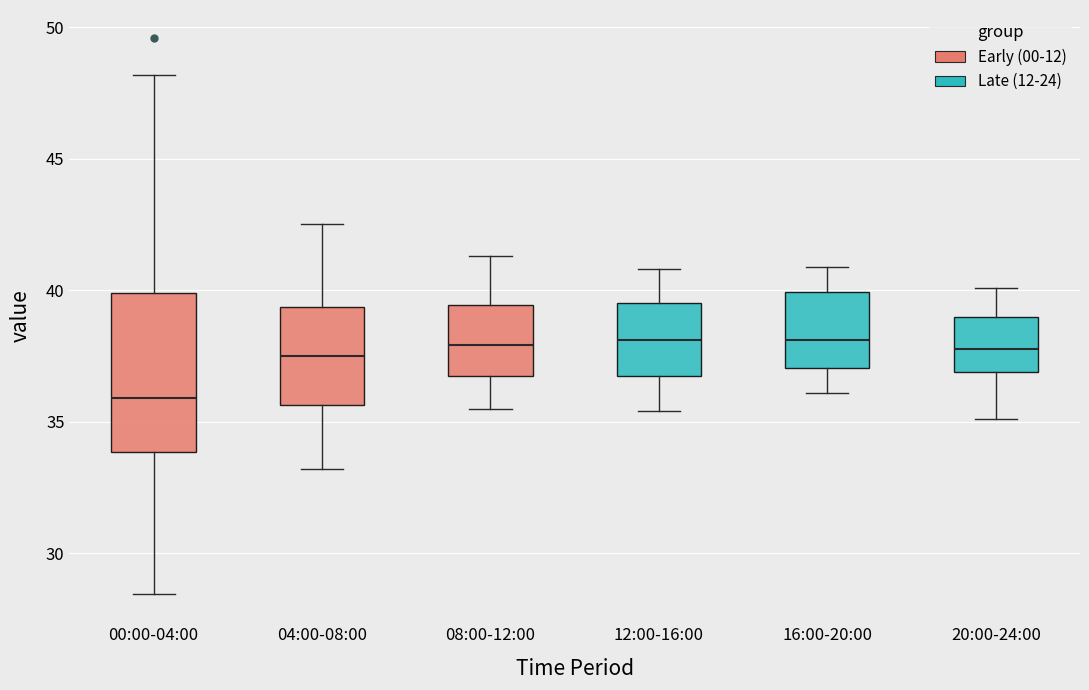

Which box has the lowest median line?

00:00-04:00